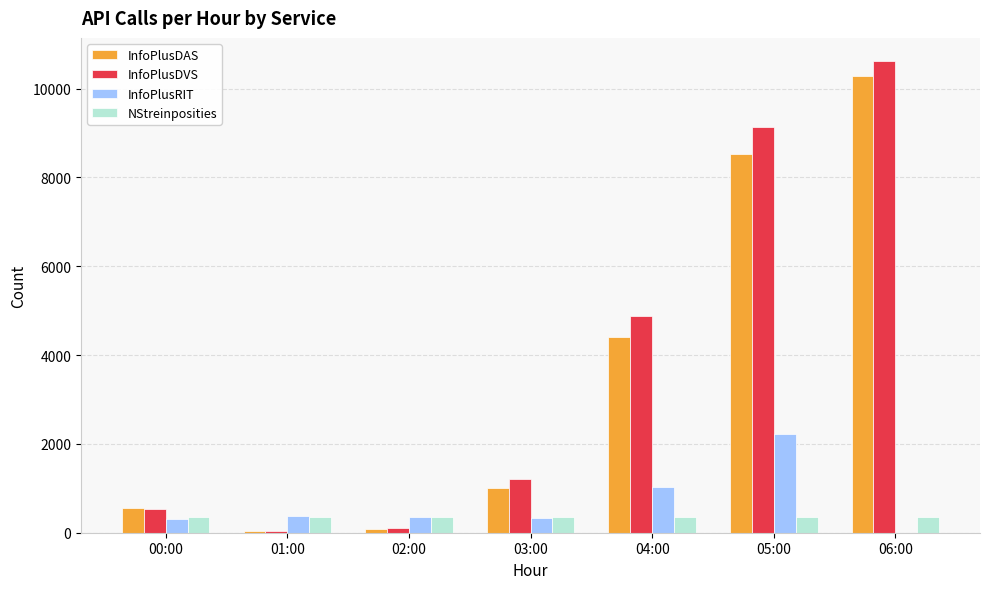

What is the greatest value displayed?

10613